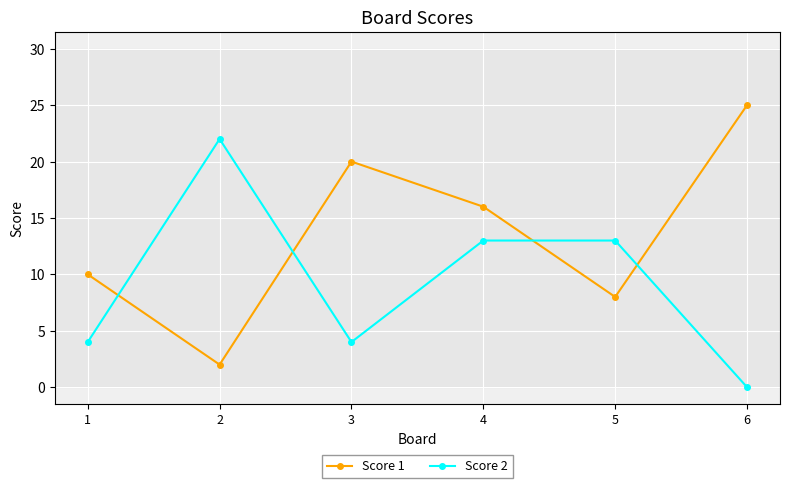

At 5, list the series in order from smallest to largest.

Score 1, Score 2